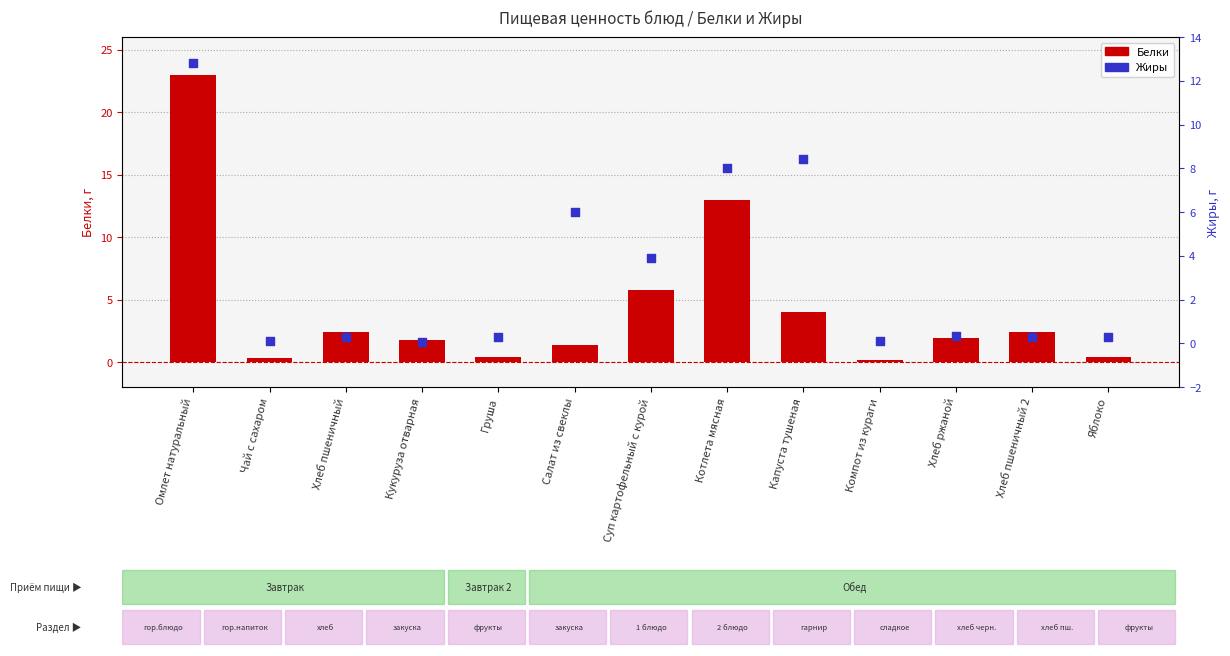

At how many categories does at least one series exceed 3?

5